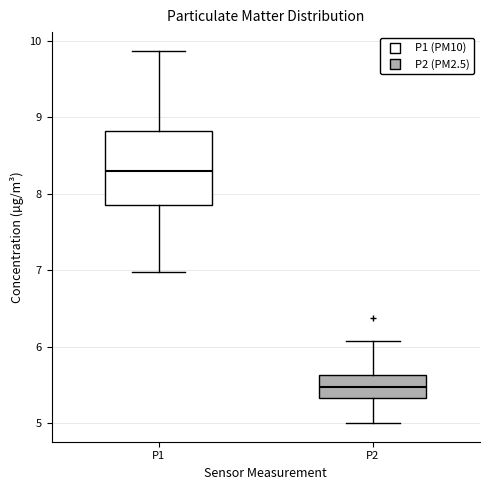

Which box is the tallest, from its lower edge to its upper edge?

P1